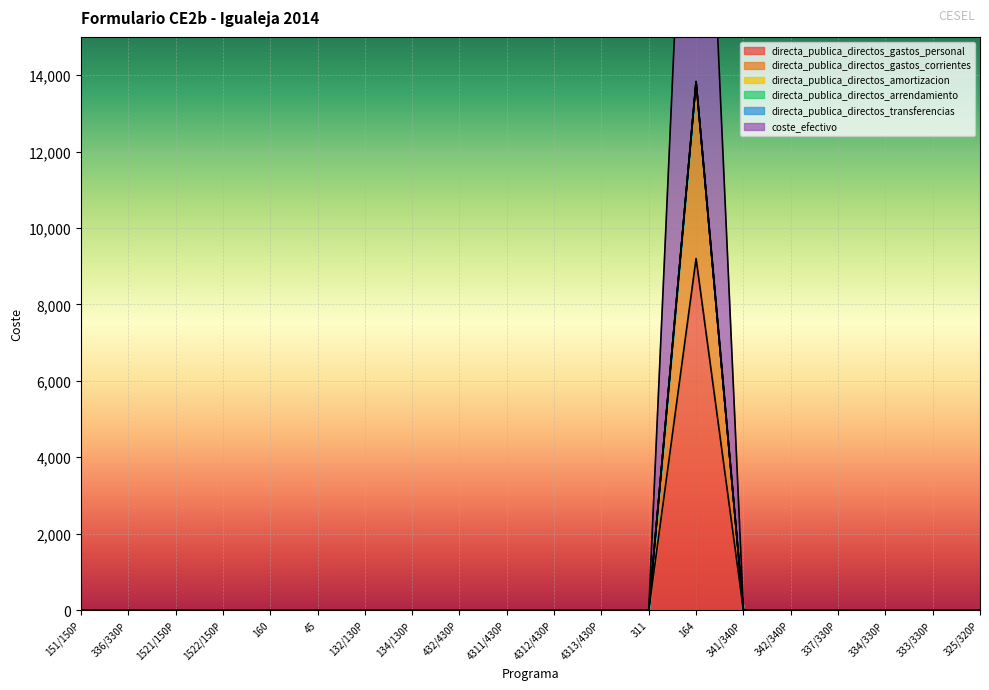

True or false: directa_publica_directos_gastos_corrientes and coste_efectivo cross at least once.

False